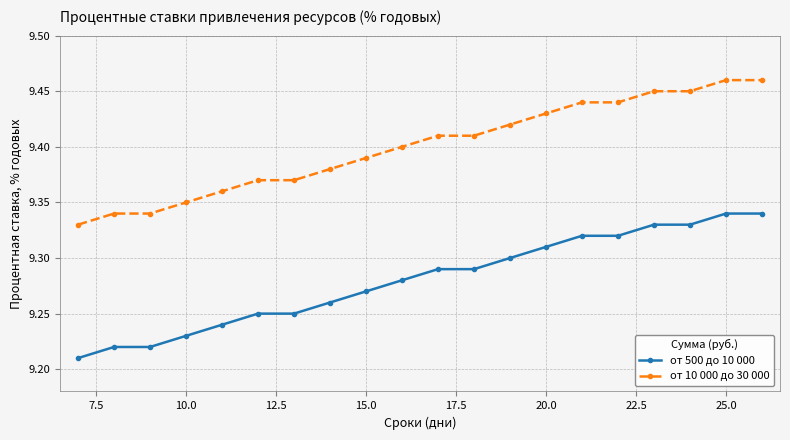

List the series in order of their overall mean, lowest first.

от 500 до 10 000, от 10 000 до 30 000